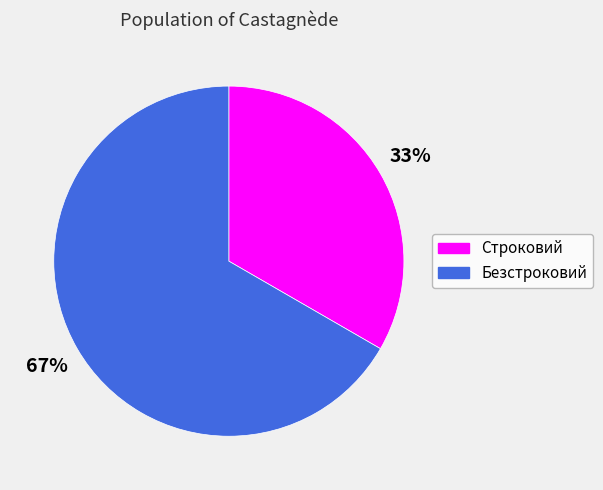

What is the ratio of the value at Строковий to the value at Безстроковий?

0.5